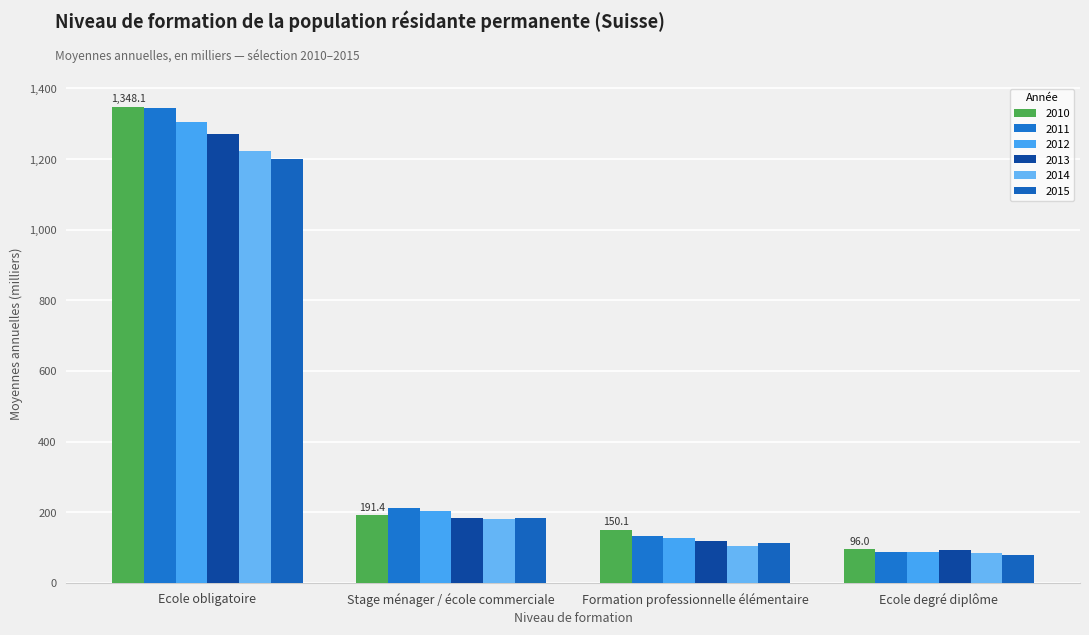

What is the sum of the 2014 values at Formation professionnelle élémentaire and Ecole degré diplôme?

190.7